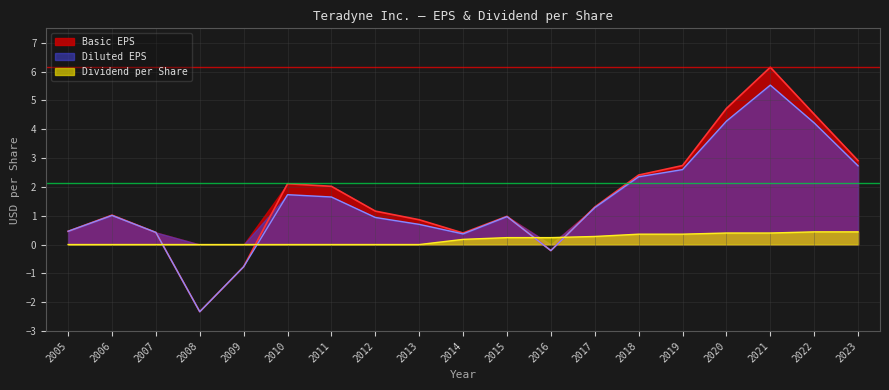

At which category does Diluted EPS reach its first local valley?

2008